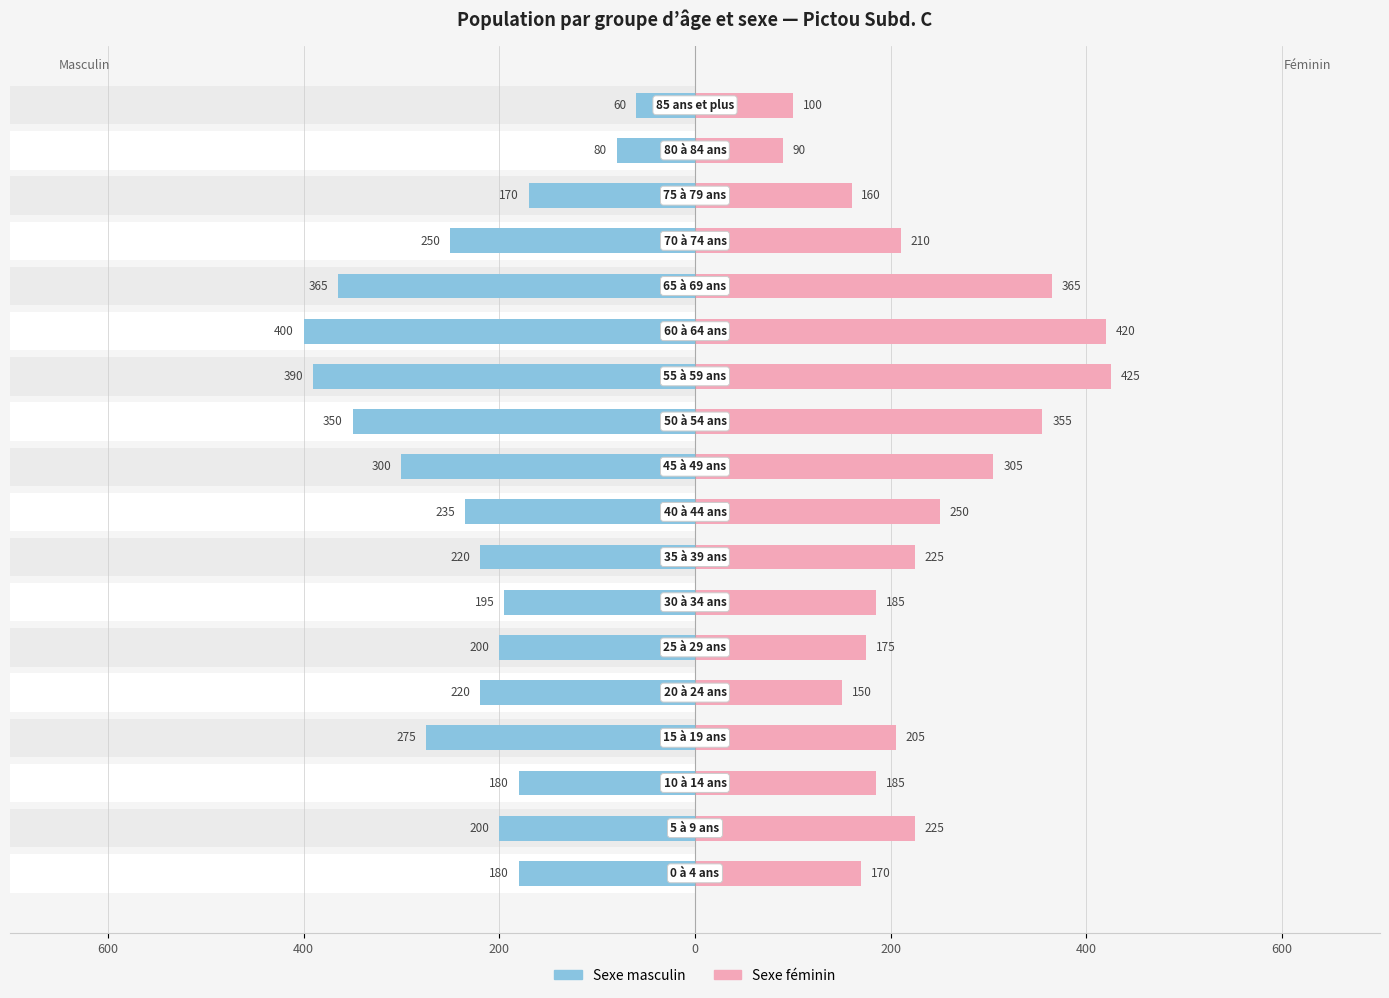

How many data points does each series have?

18